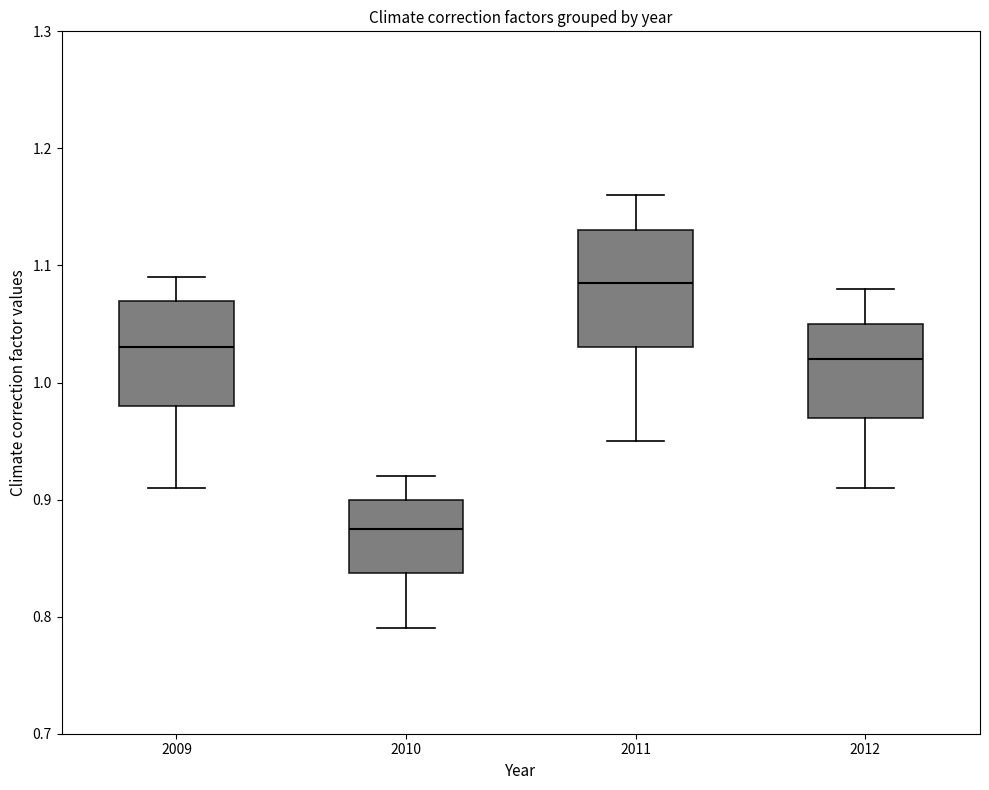

Reading left to right, transcribe this box plot: for each box, give where its median line is, the range the box spans, and where its two whiskers end, as read against the y-axis. The values are not printed on the chart, so give them approximately, as read against the axis.

2009: median 1.03, box 0.98 to 1.07, whiskers 0.91 to 1.09
2010: median 0.88, box 0.84 to 0.90, whiskers 0.79 to 0.92
2011: median 1.09, box 1.03 to 1.13, whiskers 0.95 to 1.16
2012: median 1.02, box 0.97 to 1.05, whiskers 0.91 to 1.08